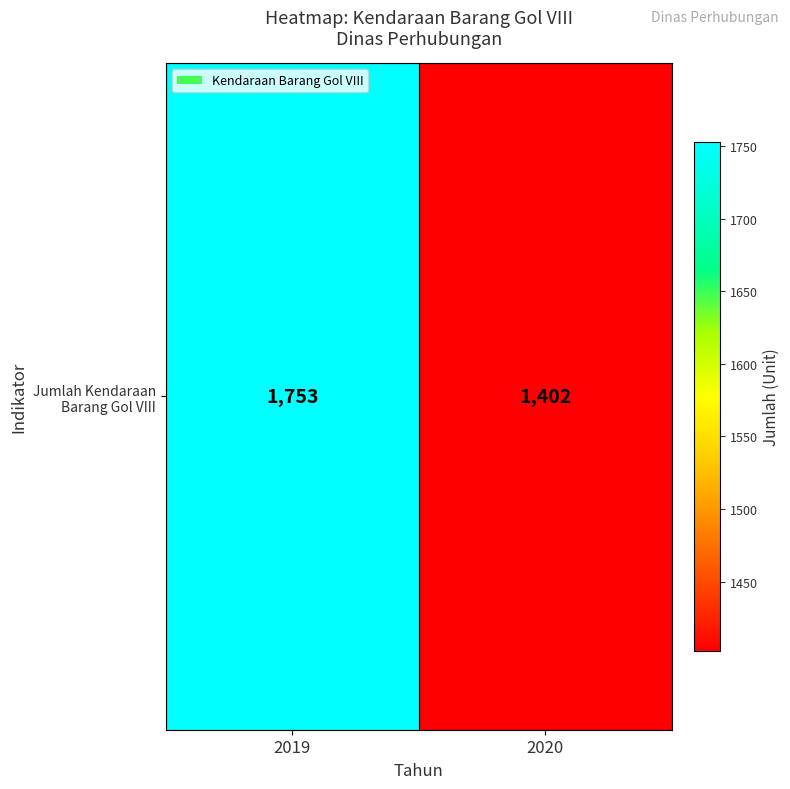

Reading right to left, extract all data points from this chart.

1402	1753